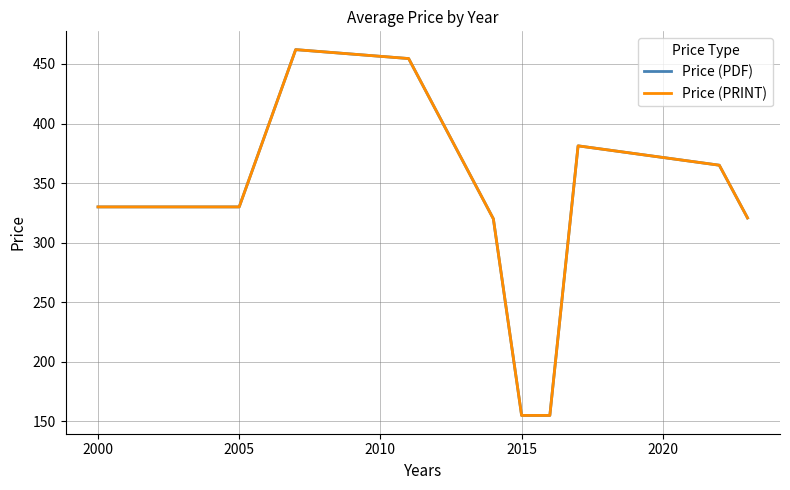

Does the chart have visible grid lines?

Yes